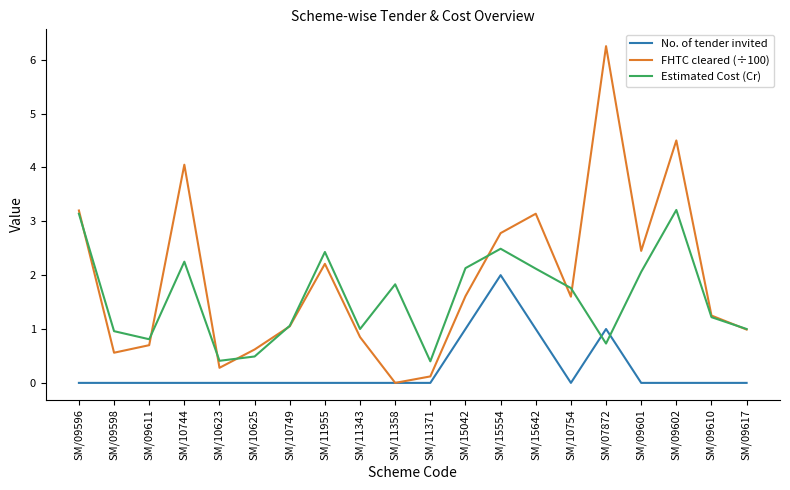

Which series has the largest total across all categories?

FHTC cleared (÷100)